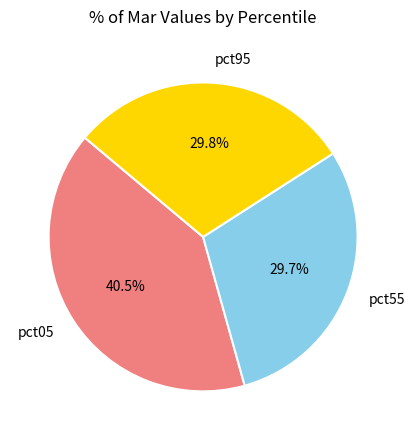

Do pct95 and pct55 together represent more than half of the pie?

Yes